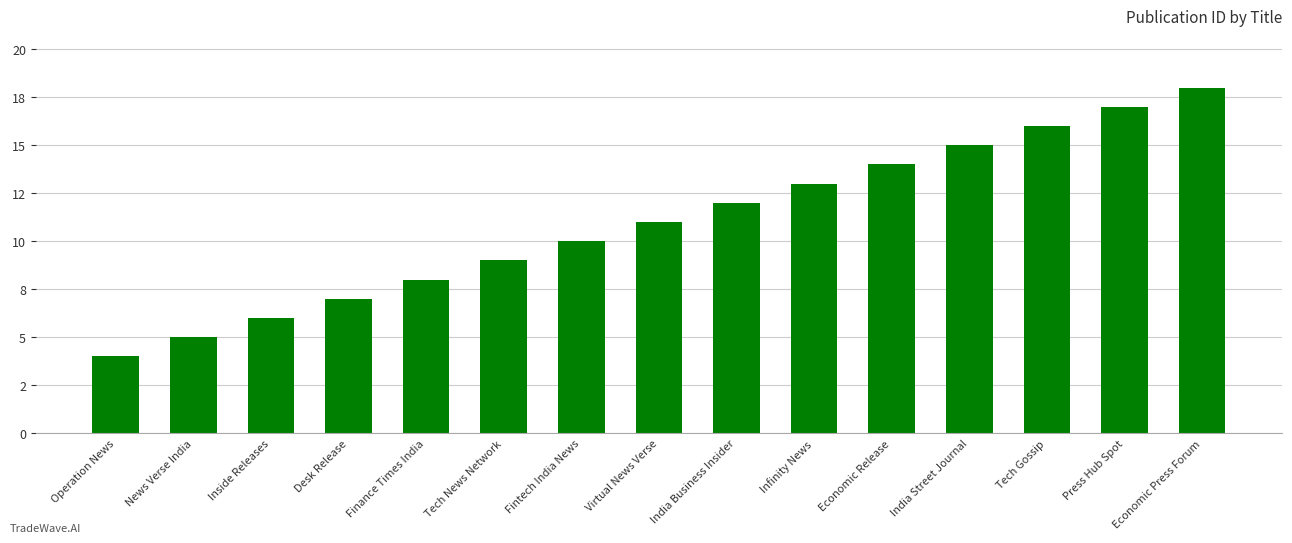

Between Economic Press Forum and Virtual News Verse, which is larger?

Economic Press Forum